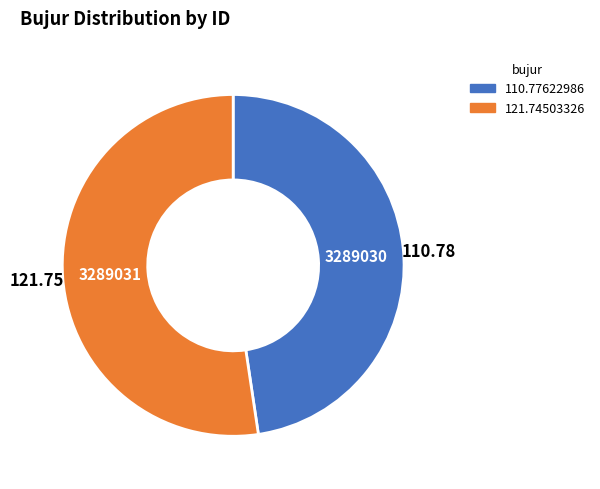

Rank the categories by value from highest to lowest.

121.74503326, 110.77622986